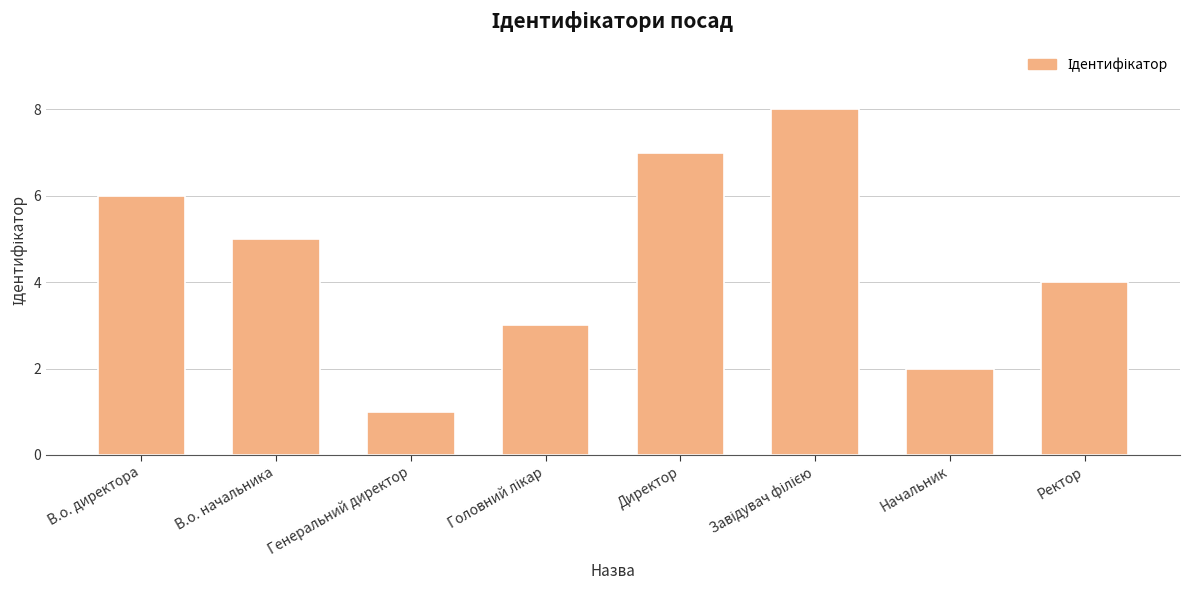

What is the difference between the maximum and second lowest values?

6